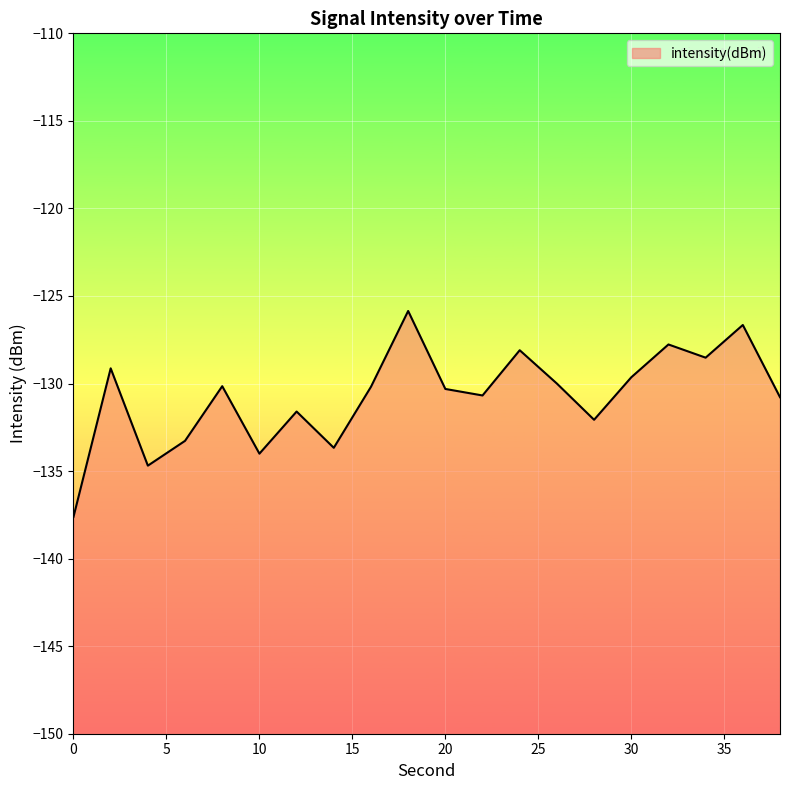

Where is the first local minimum?

4